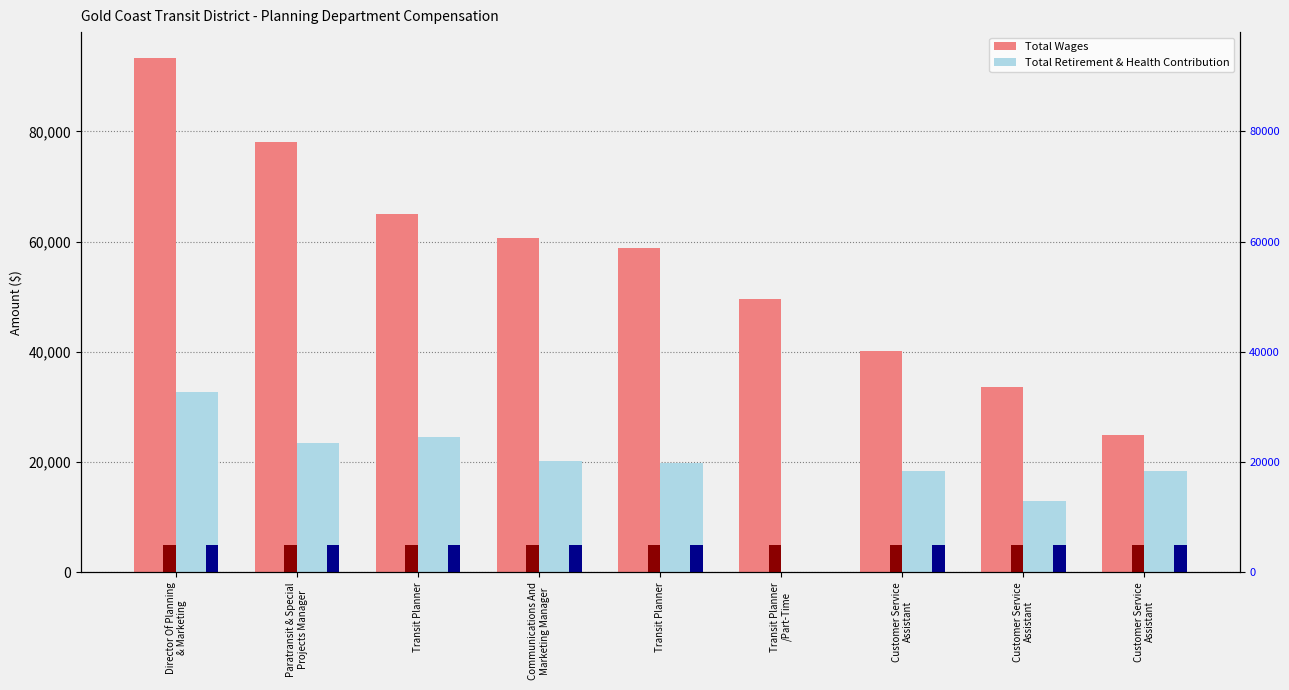

What is the approximate value of Total Wages at Director Of Planning
& Marketing, to the nearest 10?

93370